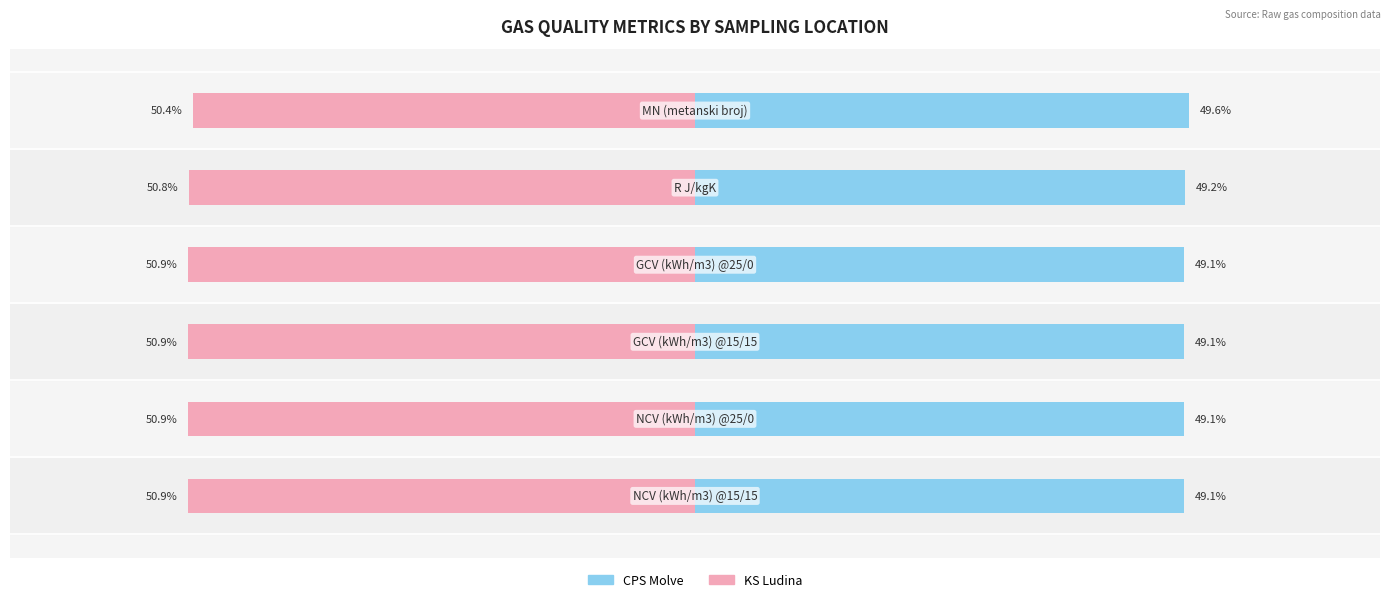

Reading left to right, extract all data points from this chart.

CPS Molve: 49.1	49.1	49.1	49.1	49.2	49.6
KS Ludina: -50.9	-50.9	-50.9	-50.9	-50.8	-50.4